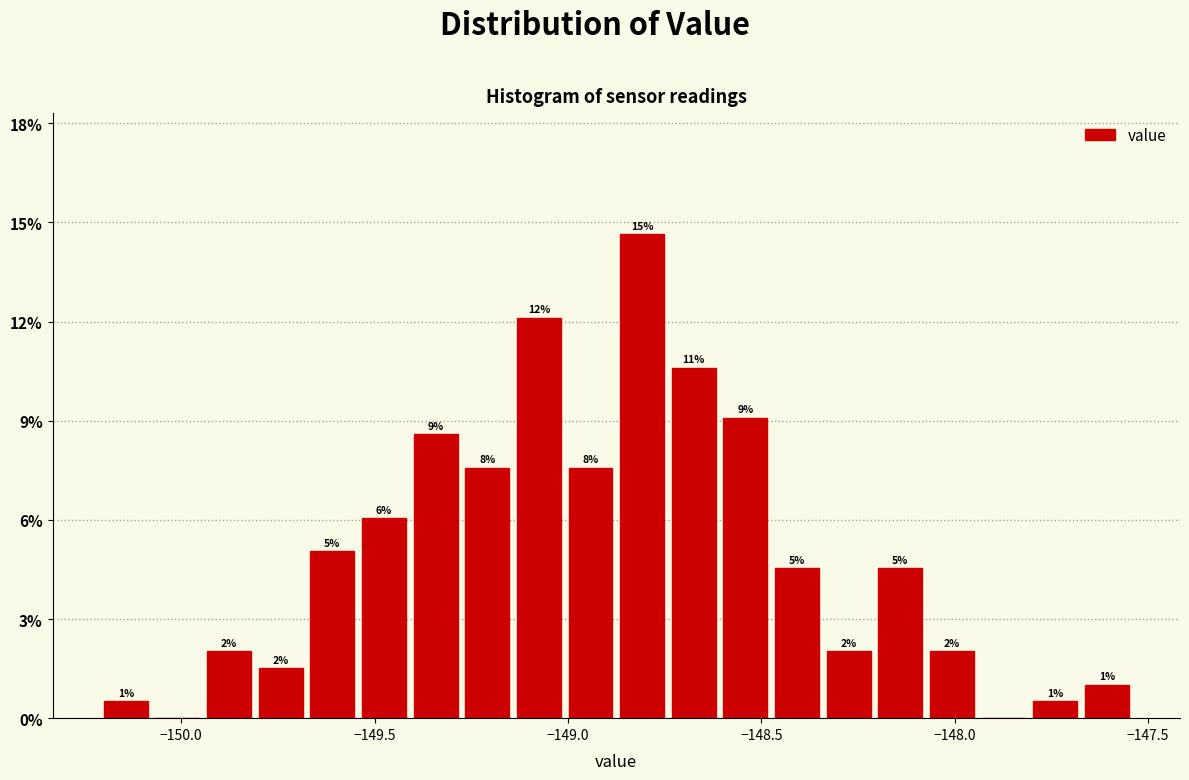

Read against the x-axis, roughly where is the centre of the tallest bar?

-148.80